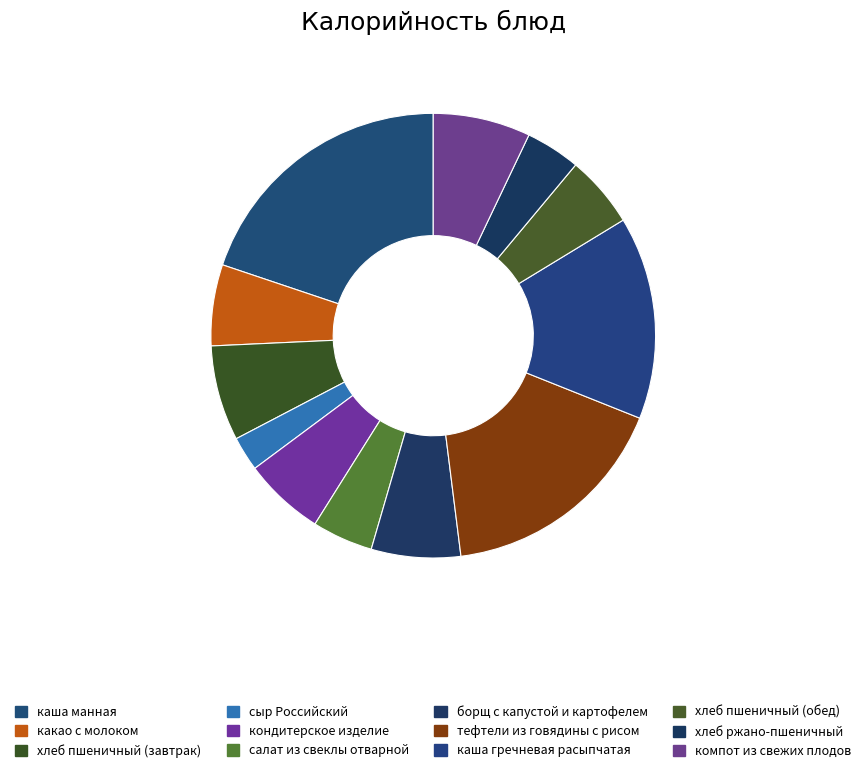

What is the largest slice in the pie chart?

каша манная